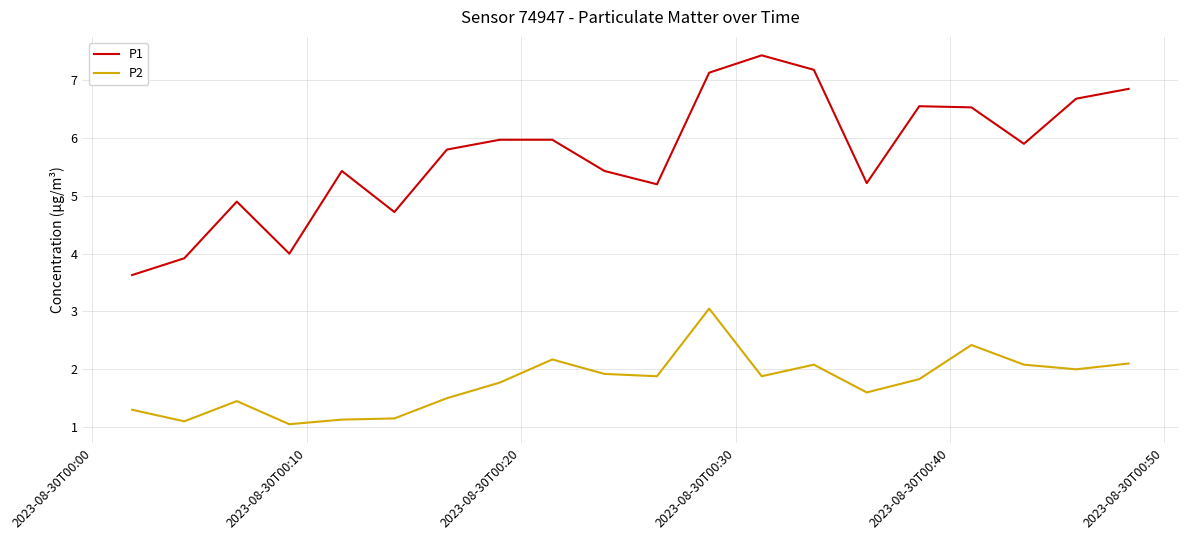

True or false: P1 and P2 cross at least once.

False